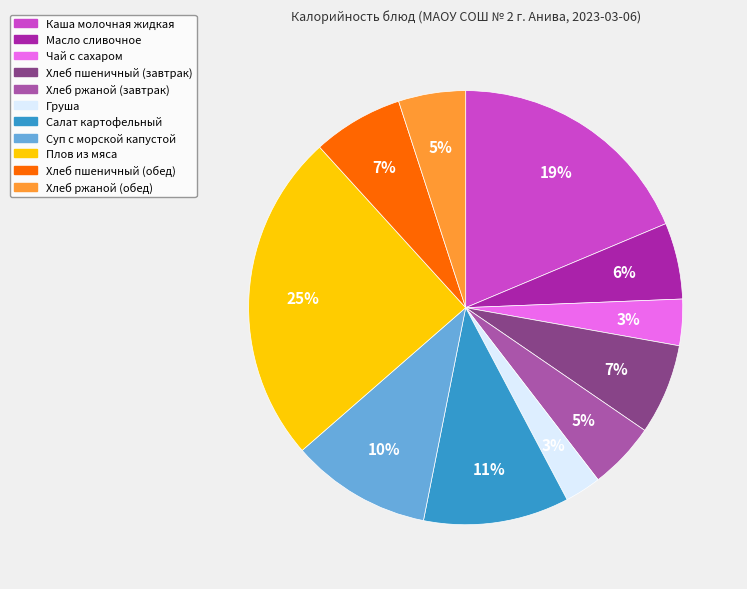

How many segments does this pie chart have?

11